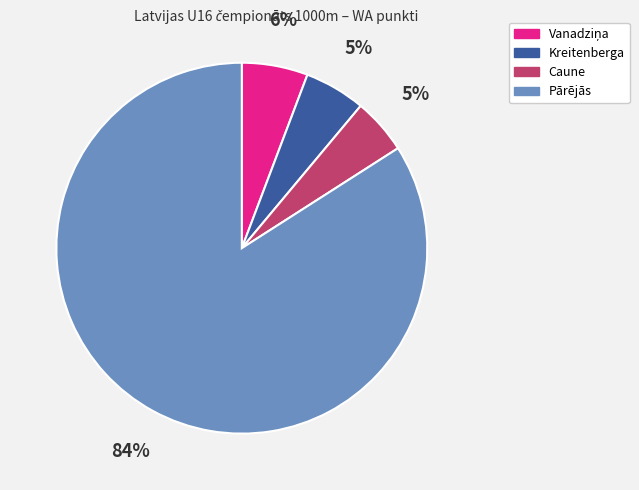

To the nearest percent, what is the difference between the largest and smallest slice percentages?

79%